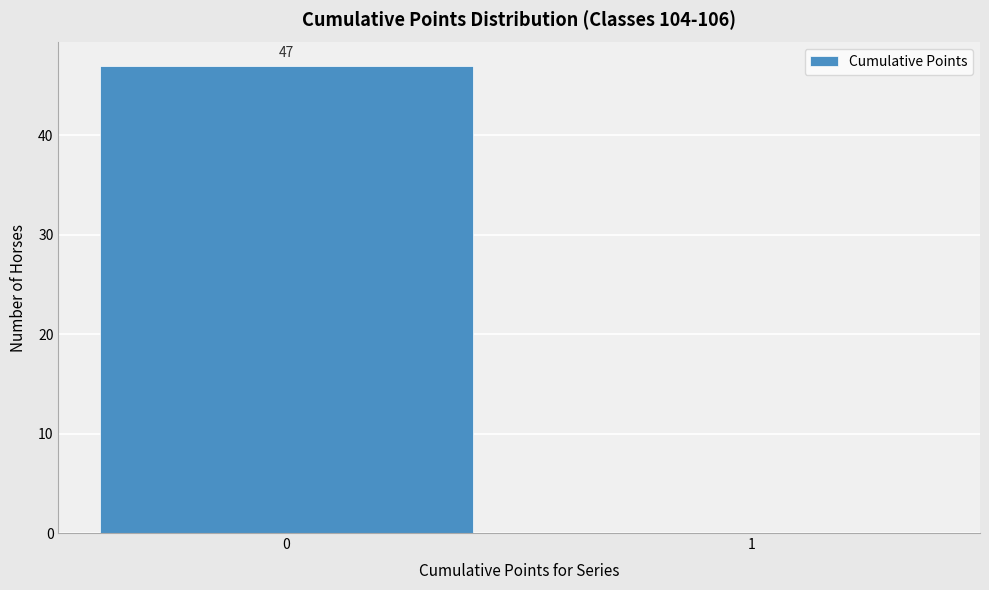

Reading left to right, extract all data points from this chart.

0=47	1=0